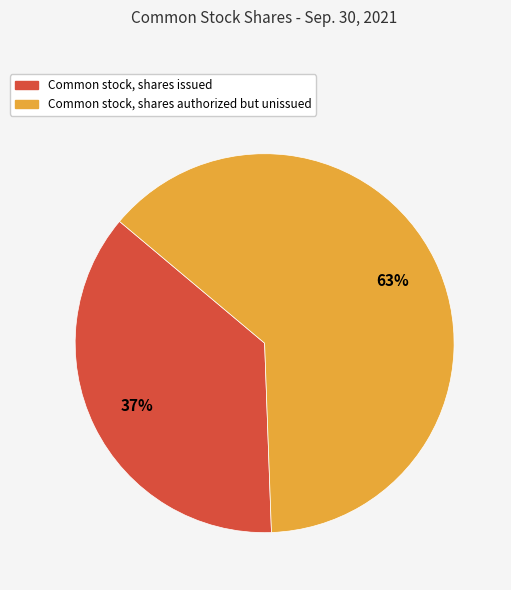

To the nearest percent, what is the average slice percentage?

50%